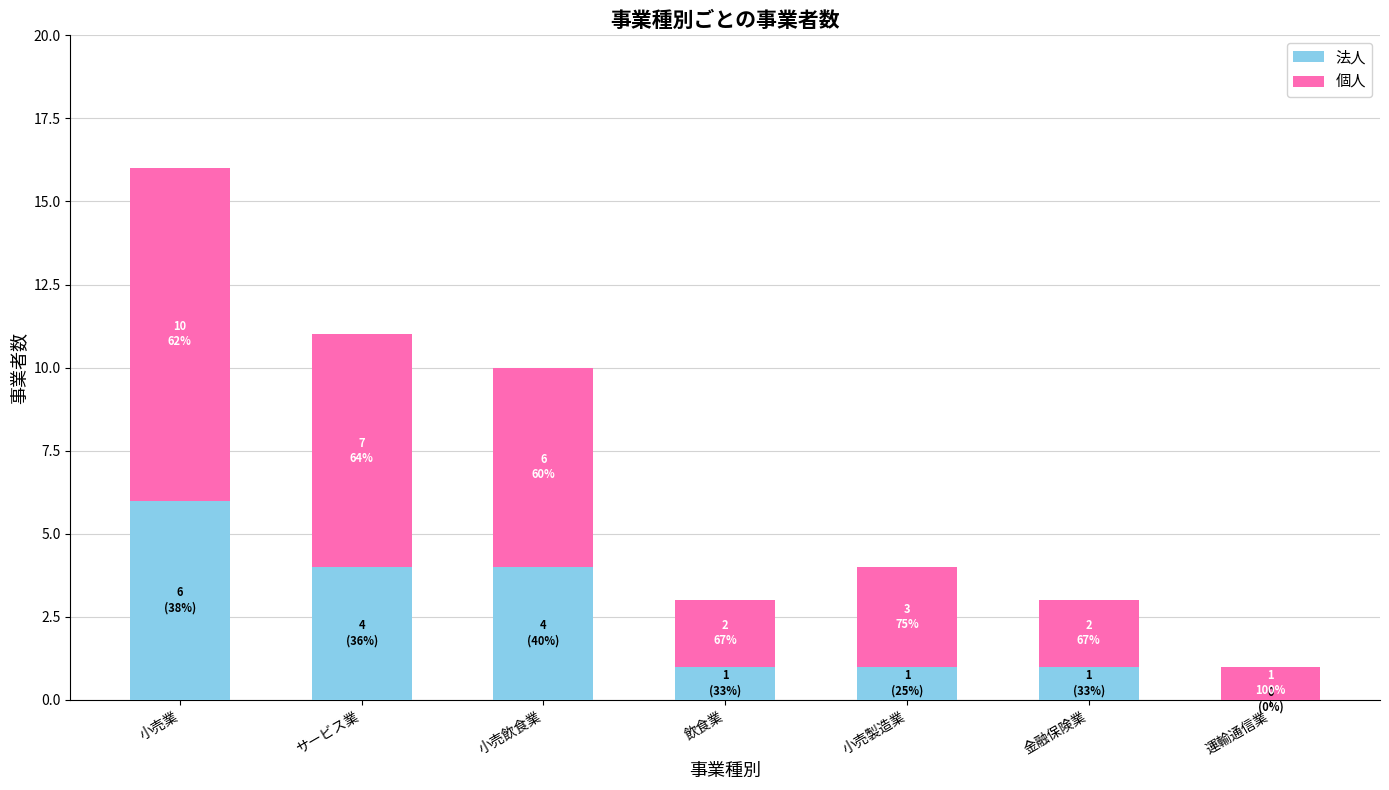

How many series are shown in this chart?

2